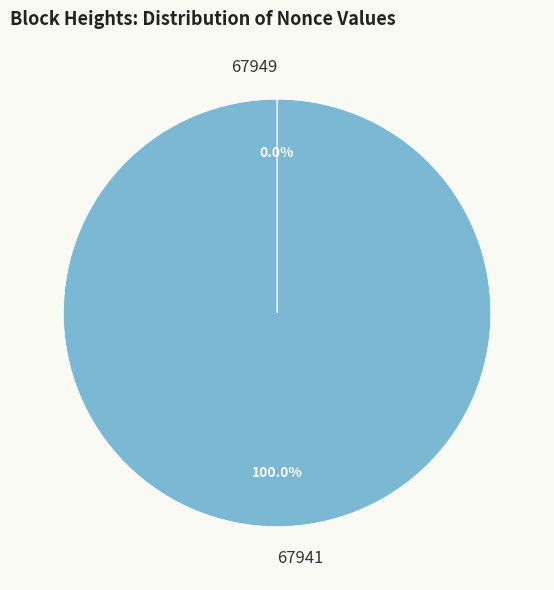

Which category has the biggest portion of the pie?

67941